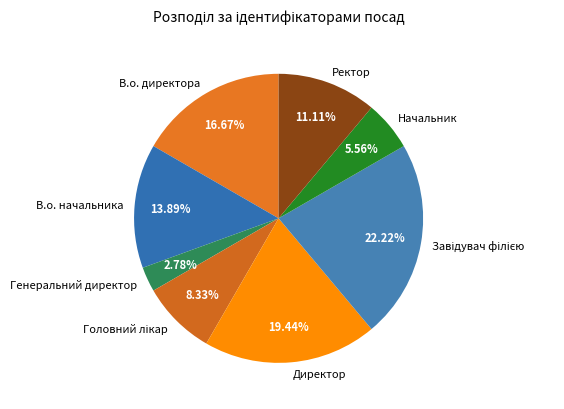

Which has a higher value, Ректор or В.о. начальника?

В.о. начальника